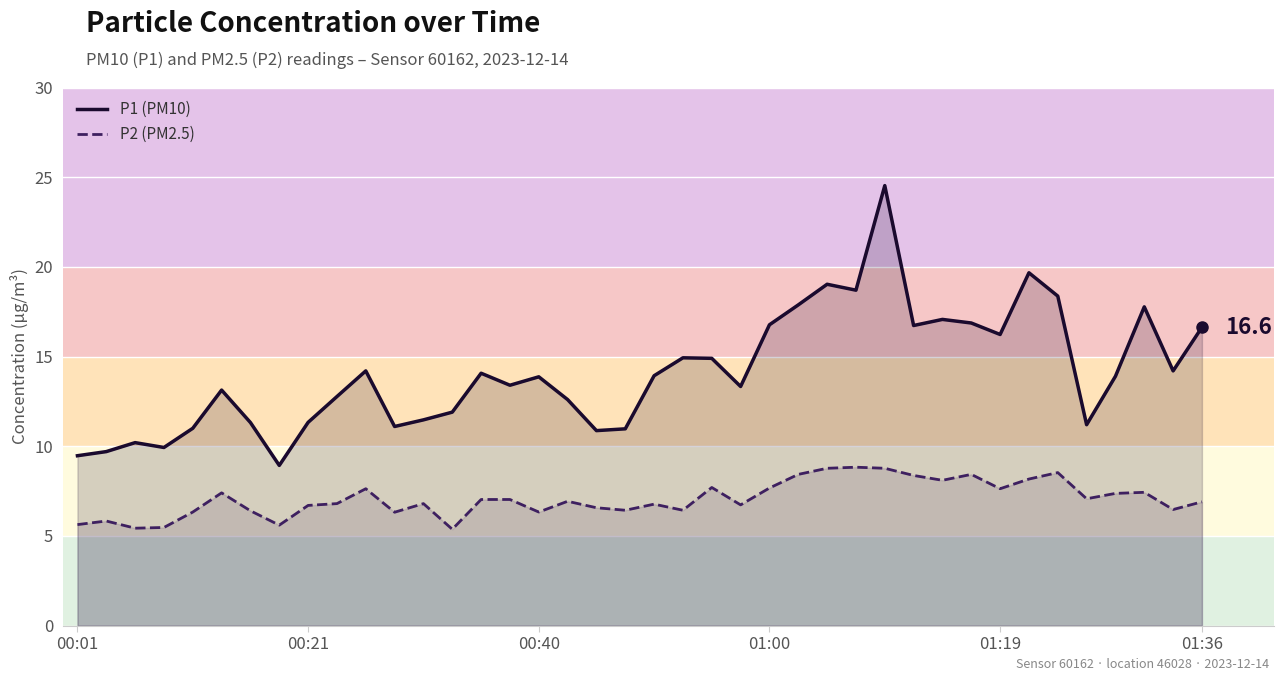

What is the total value across all series at 01:36?

23.5